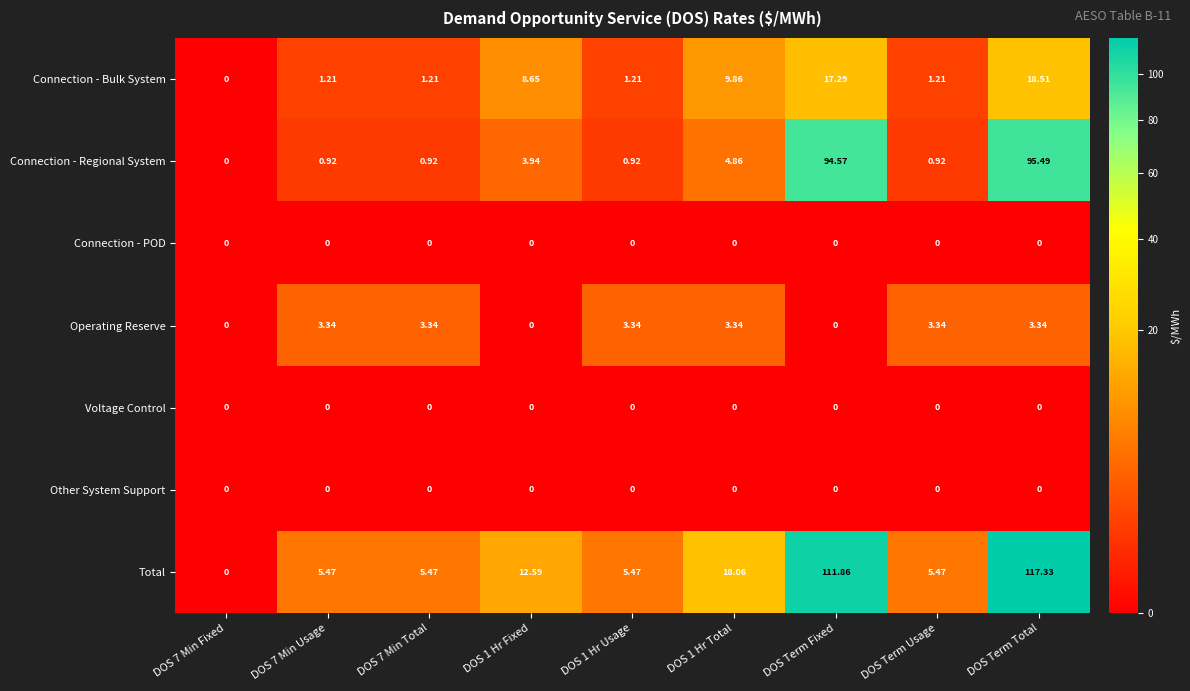

Which label corresponds to the largest value in the chart?

DOS Term Total